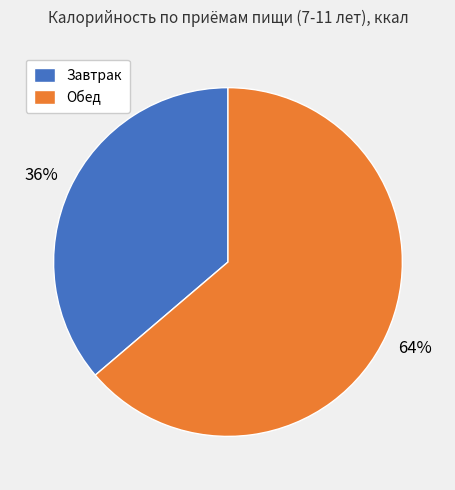

Rank the categories by value from highest to lowest.

Обед, Завтрак